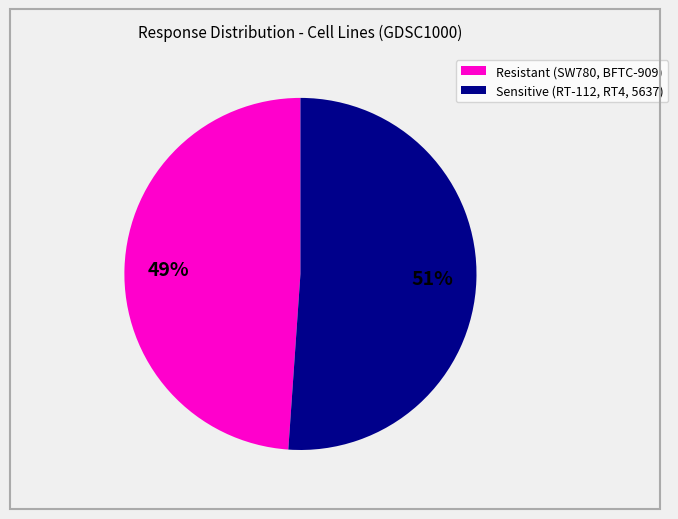

To the nearest percent, what is the difference between the largest and smallest slice percentages?

2%